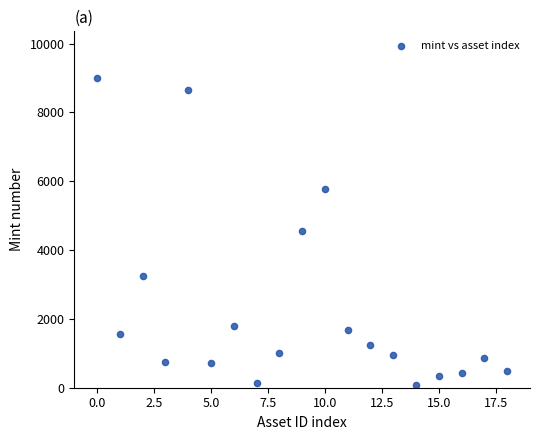

What is the range of Y values (max minus min)?

8942